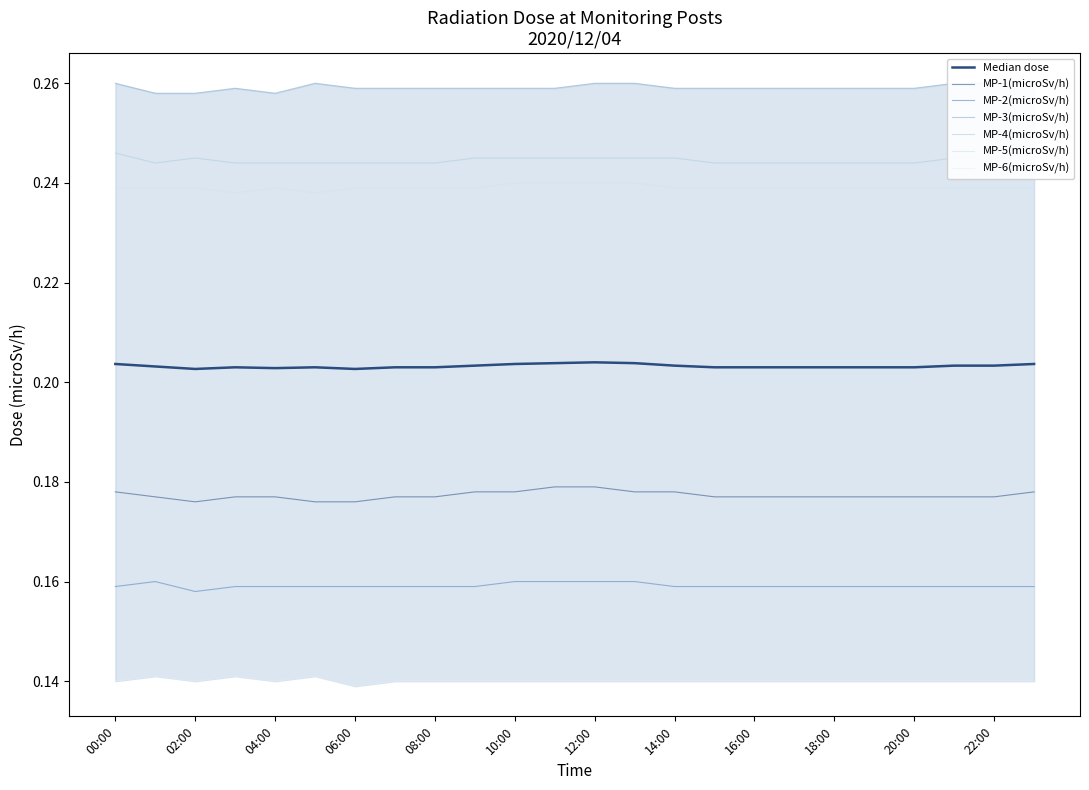

Rank the series by their maximum value, from highest to lowest.

MP-3(microSv/h), MP-4(microSv/h), MP-5(microSv/h), MP-1(microSv/h), MP-2(microSv/h), MP-6(microSv/h)